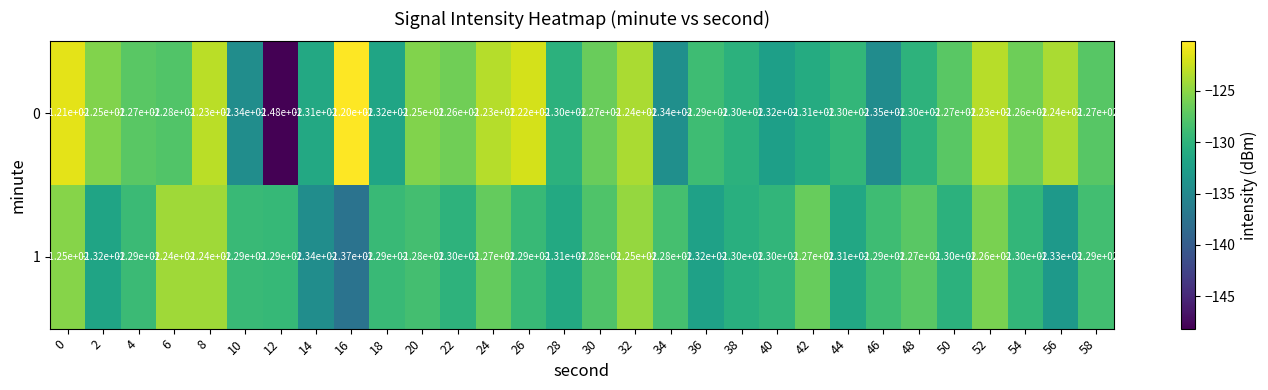

Which series has the largest total across all categories?

0